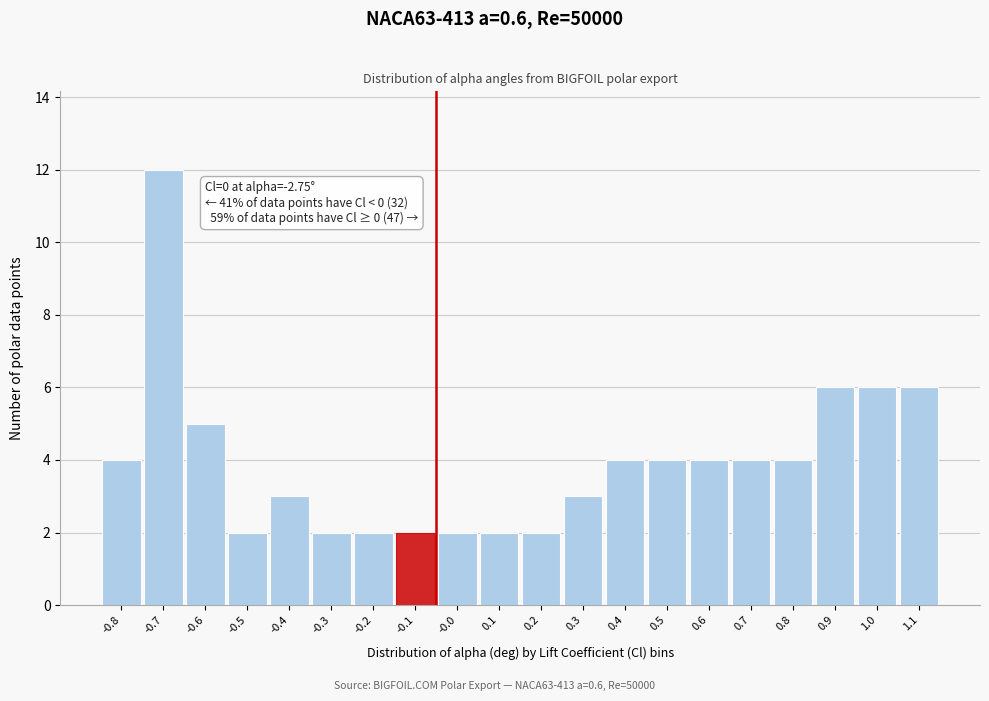

Reading left to right, extract all data points from this chart.

4	12	5	2	3	2	2	2	2	2	2	3	4	4	4	4	4	6	6	6